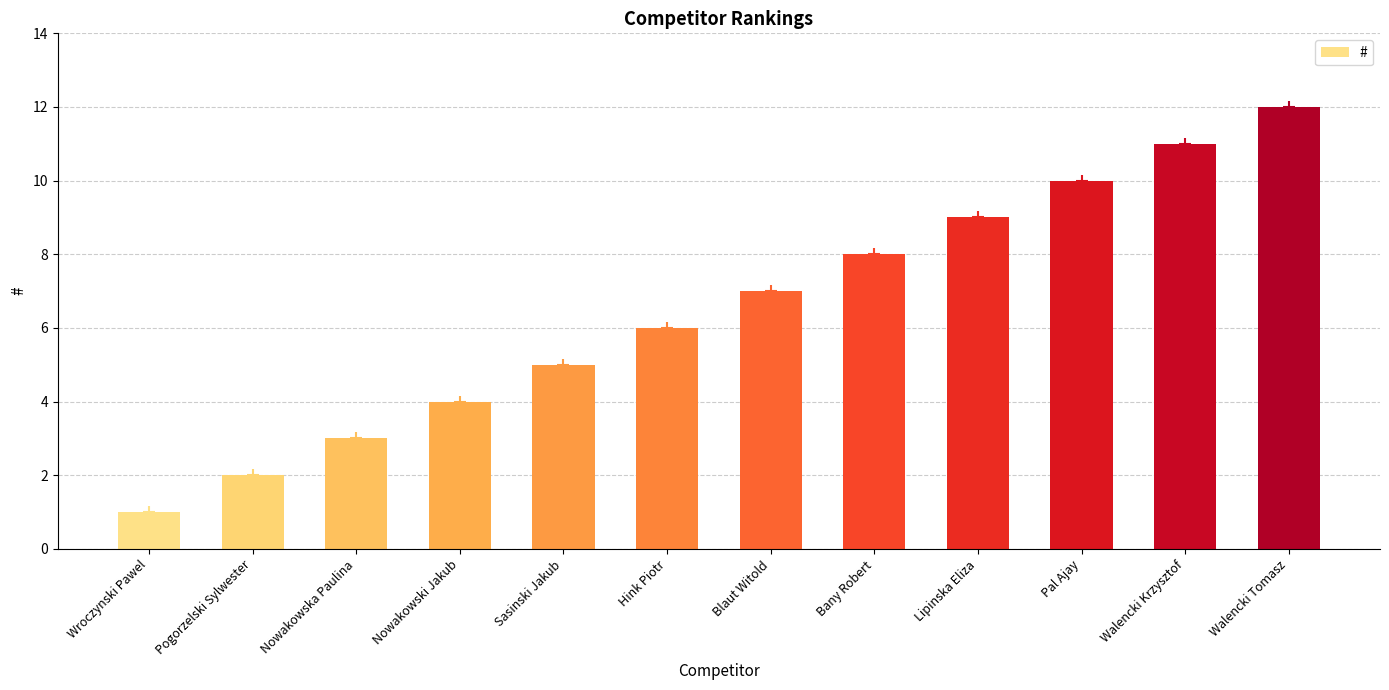

What is the maximum value shown in the chart?

12